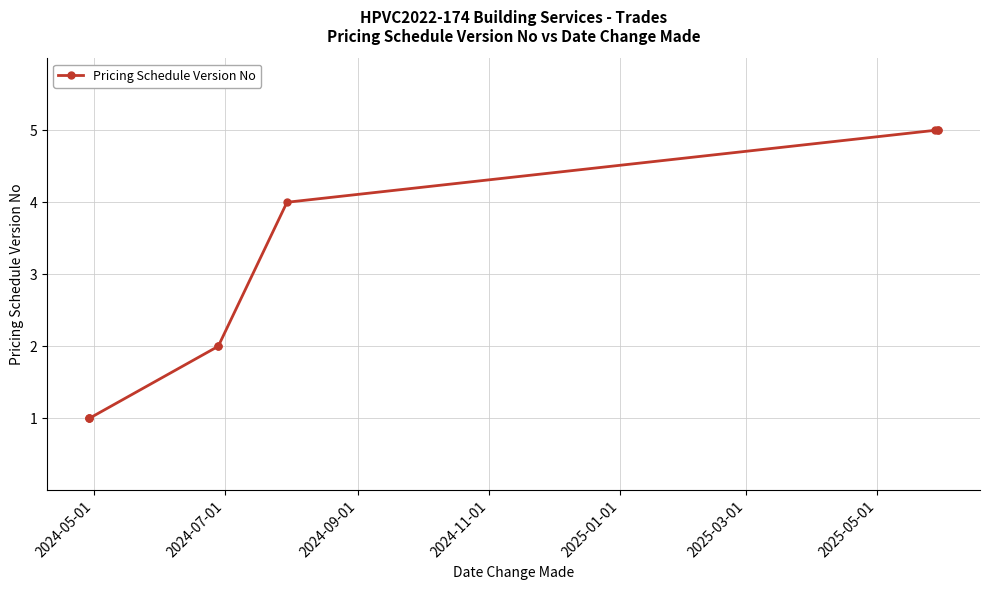

How many lines are shown in the chart?

1